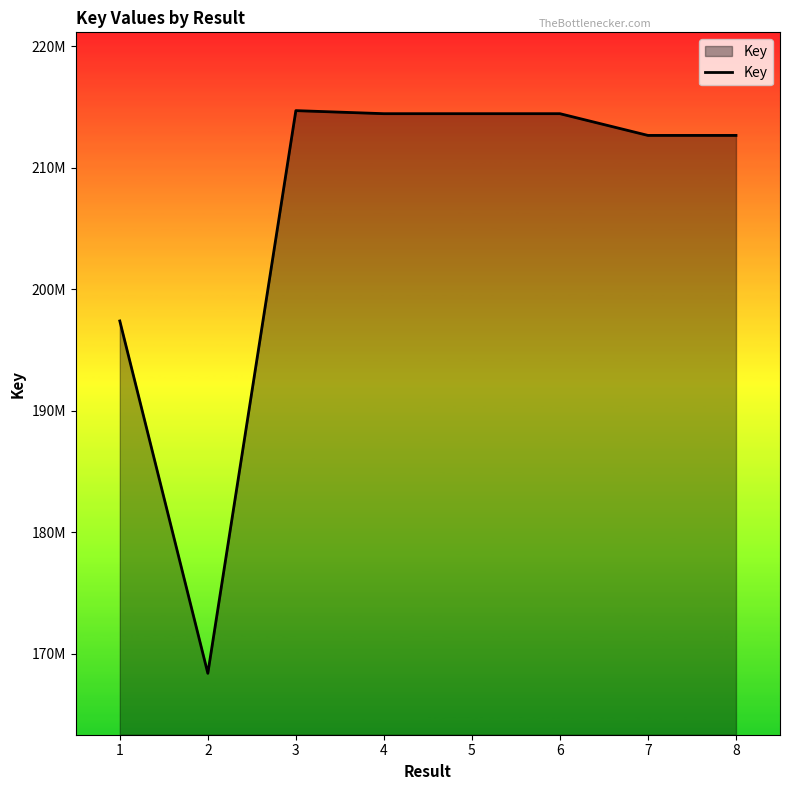

Does the chart display data point markers on the line(s)?

No